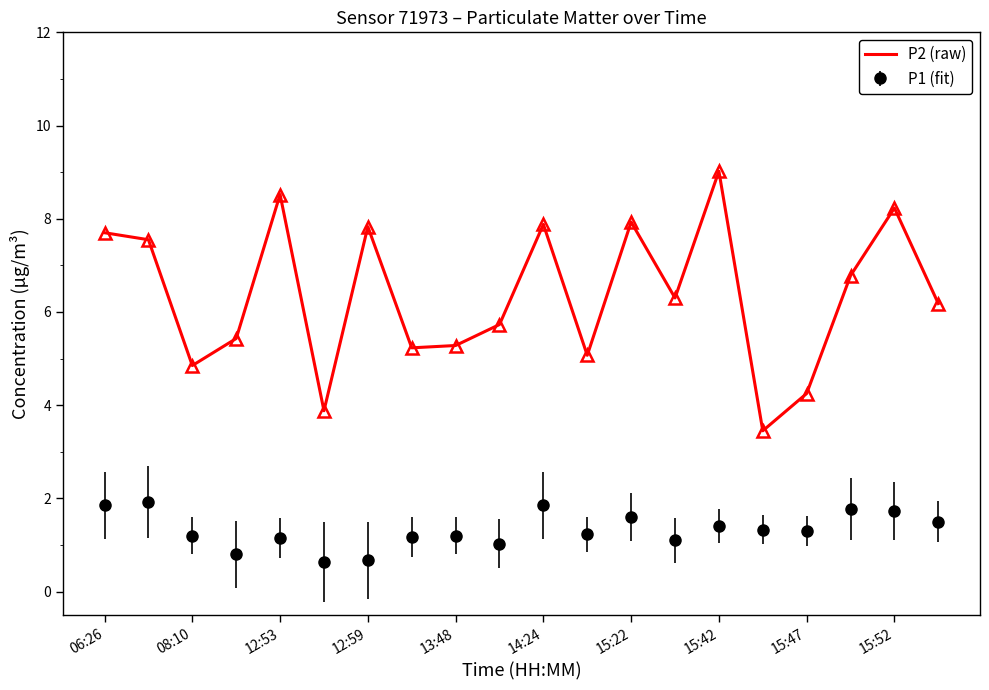

What is the maximum value shown in the chart?

9.0